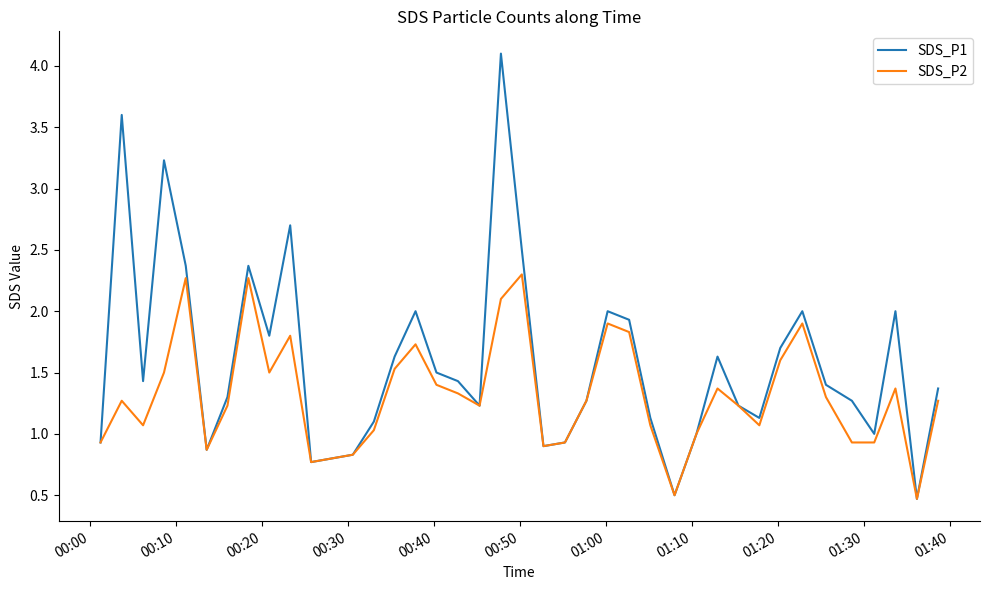

List the series in order of their overall mean, lowest first.

SDS_P2, SDS_P1